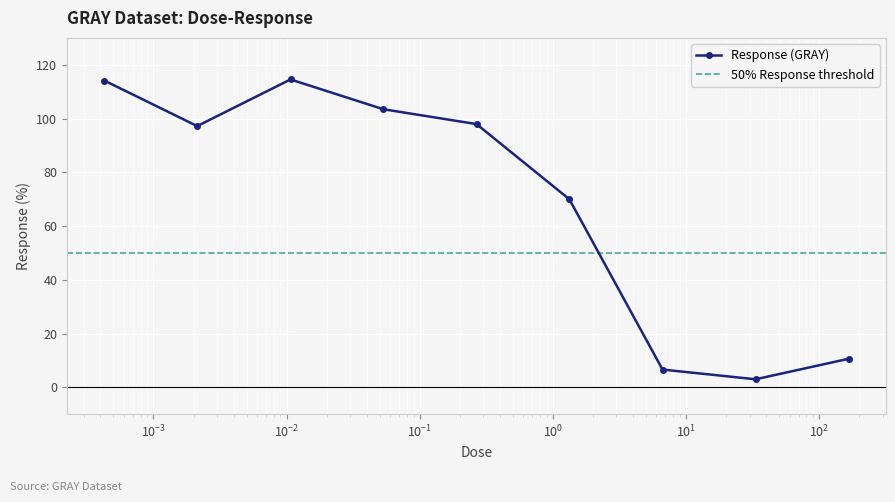

What value does the data have at 1.33?

70.0